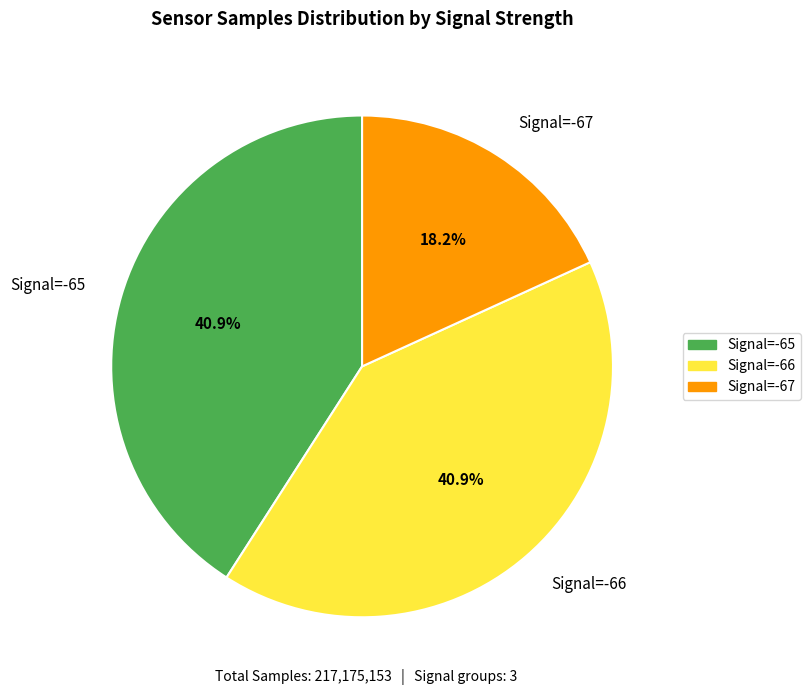

What percentage is NOT represented by Signal=-66?

59.1%